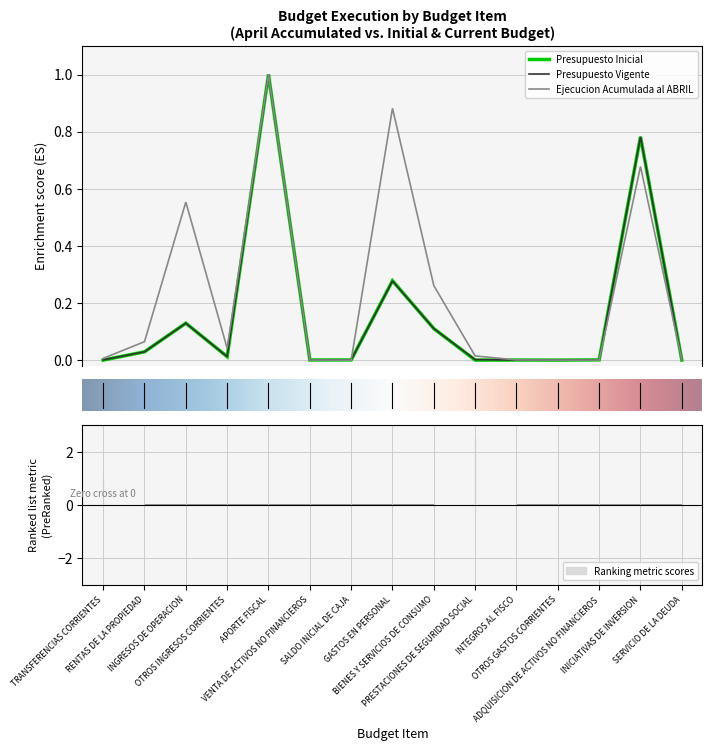

What is the total value across all series at INGRESOS DE OPERACION?

0.8